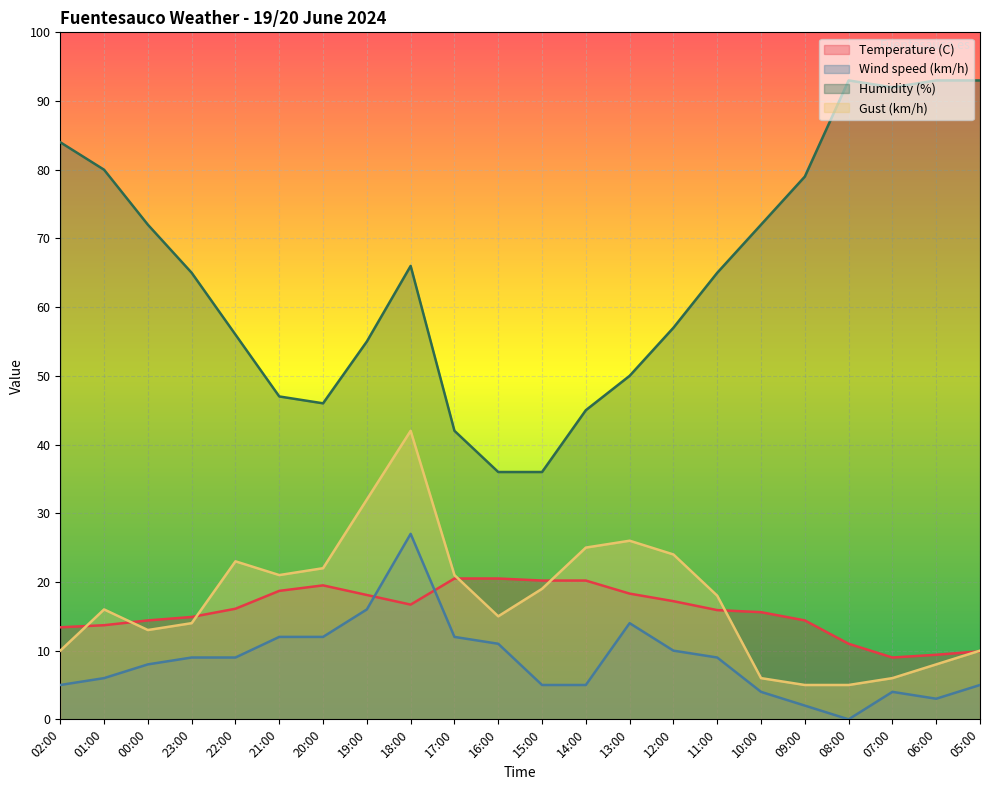

Which has a higher value, 17:00 or 18:00?

17:00